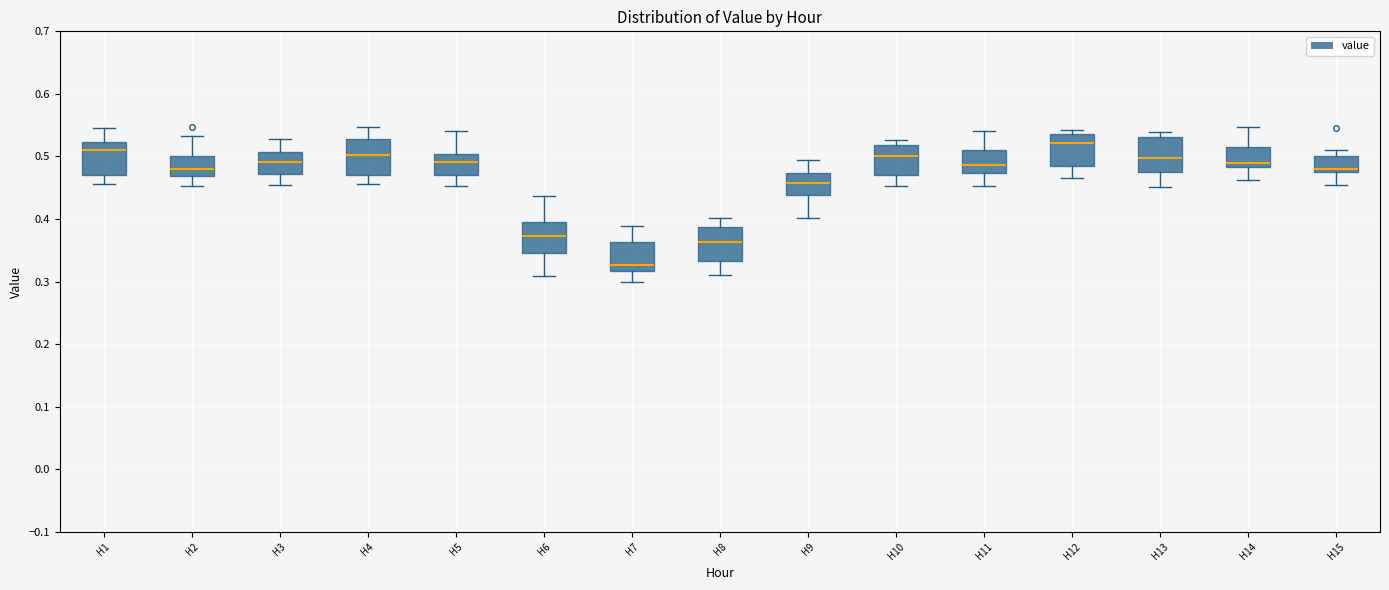

Reading left to right, read every box against the y-axis: the position of its median line, the range the box covers, and the ends of its whiskers. The values are not printed on the chart, so give them approximately, as read against the axis.

H1: median 0.51, box 0.47 to 0.52, whiskers 0.46 to 0.55
H2: median 0.48, box 0.47 to 0.50, whiskers 0.45 to 0.53
H3: median 0.49, box 0.47 to 0.51, whiskers 0.45 to 0.53
H4: median 0.50, box 0.47 to 0.53, whiskers 0.46 to 0.55
H5: median 0.49, box 0.47 to 0.50, whiskers 0.45 to 0.54
H6: median 0.37, box 0.35 to 0.40, whiskers 0.31 to 0.44
H7: median 0.33, box 0.32 to 0.36, whiskers 0.30 to 0.39
H8: median 0.36, box 0.33 to 0.39, whiskers 0.31 to 0.40
H9: median 0.46, box 0.44 to 0.47, whiskers 0.40 to 0.49
H10: median 0.50, box 0.47 to 0.52, whiskers 0.45 to 0.53
H11: median 0.49, box 0.47 to 0.51, whiskers 0.45 to 0.54
H12: median 0.52, box 0.49 to 0.54, whiskers 0.47 to 0.54 (just above the box's upper edge)
H13: median 0.50, box 0.48 to 0.53, whiskers 0.45 to 0.54
H14: median 0.49, box 0.48 to 0.52, whiskers 0.46 to 0.55
H15: median 0.48 (just above the box's lower edge), box 0.48 to 0.50, whiskers 0.45 to 0.51